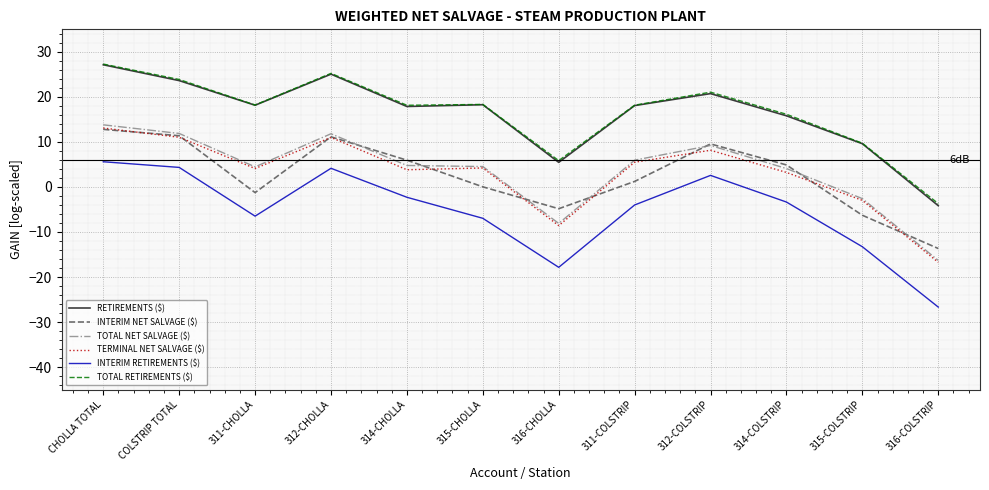

At which category does the chart reach its minimum across all series?

316-COLSTRIP